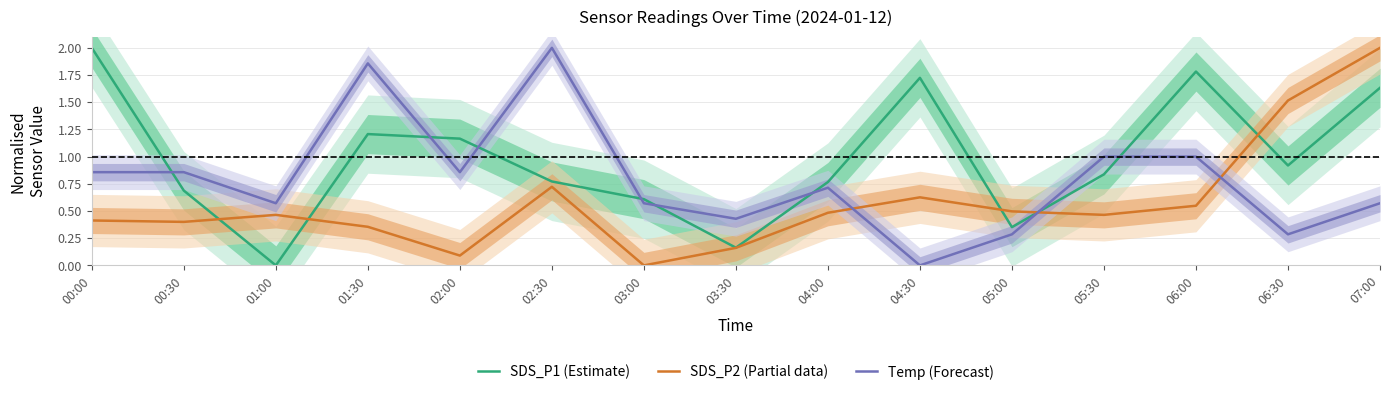

The value of SDS_P1 (Estimate) at 04:30 is 0.9. True or false?

False